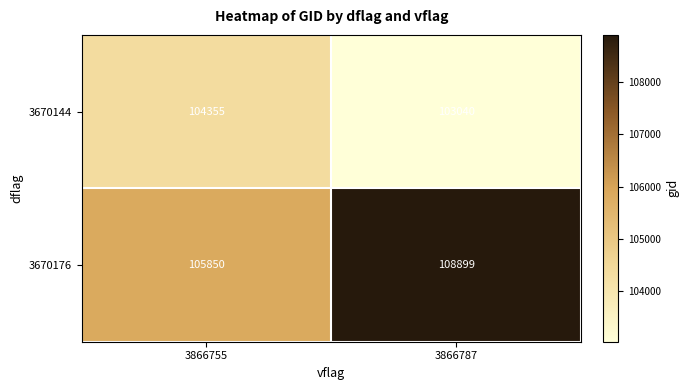

True or false: 3670144 has a value of 164599 at 3866787.

False